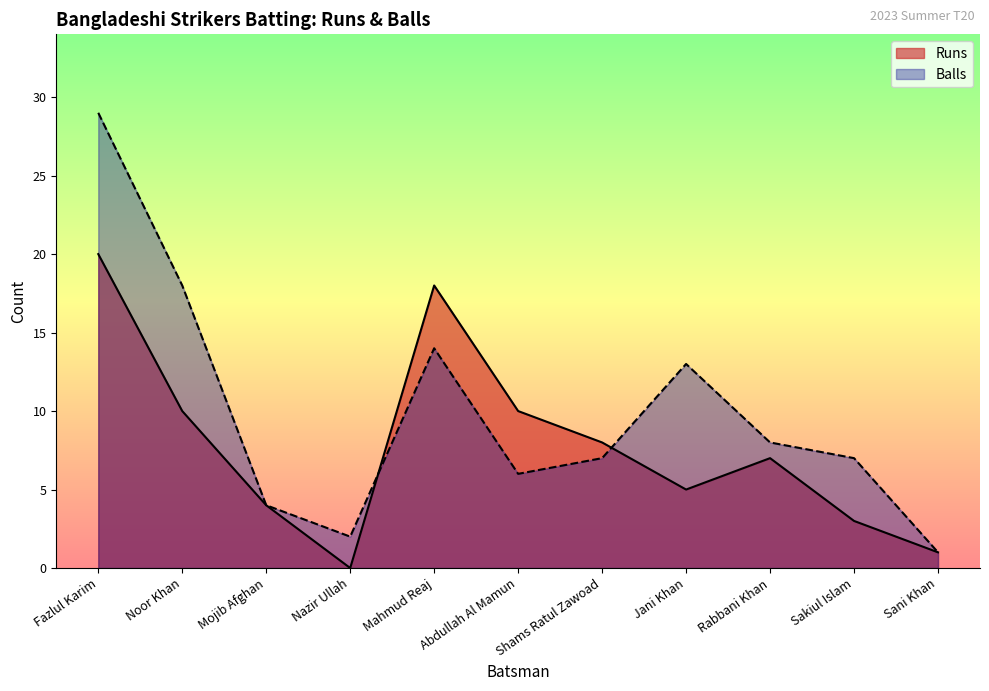

List the series in order of their peak value, lowest first.

Runs, Balls